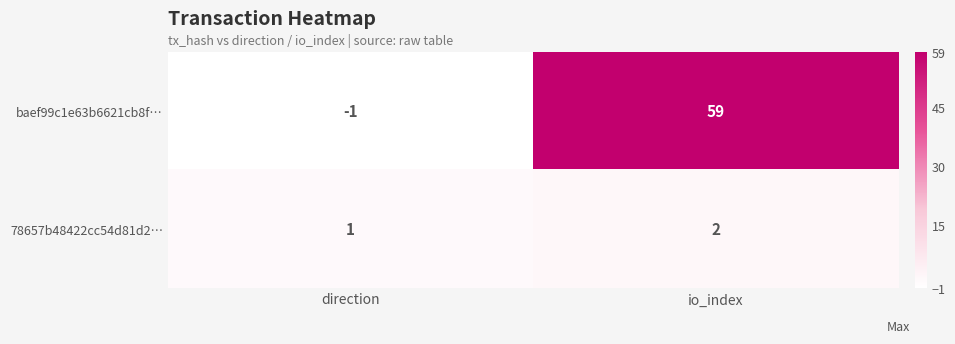

At which label is baef99c1e63b6621cb8f… closest to 29?

direction